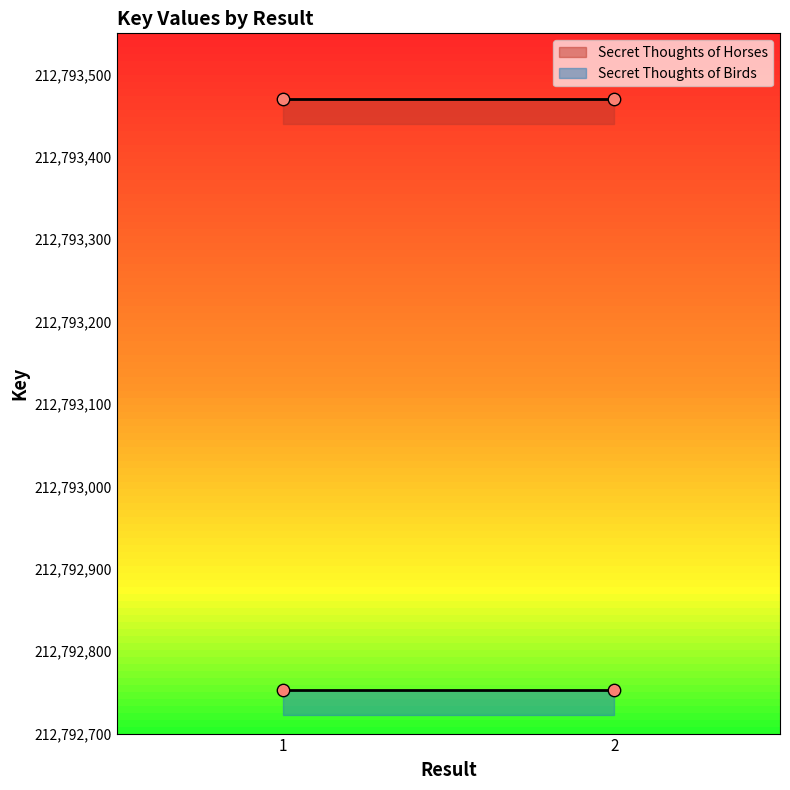

Which series has the largest Y range (max minus min)?

Secret Thoughts of Horses